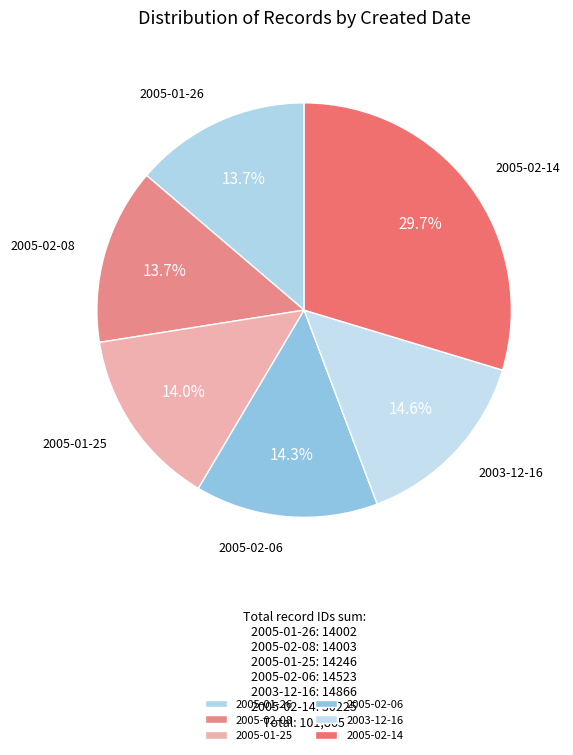

To the nearest percent, what is the combined percentage of 2005-01-25 and 2005-02-06?

28%